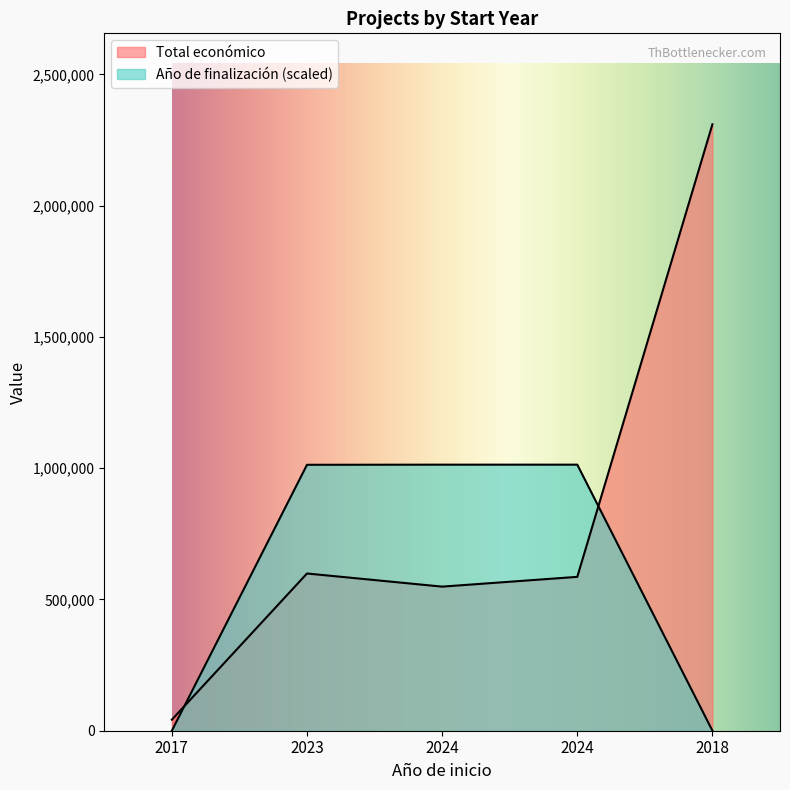

What is the maximum value for Total económico?

2310026